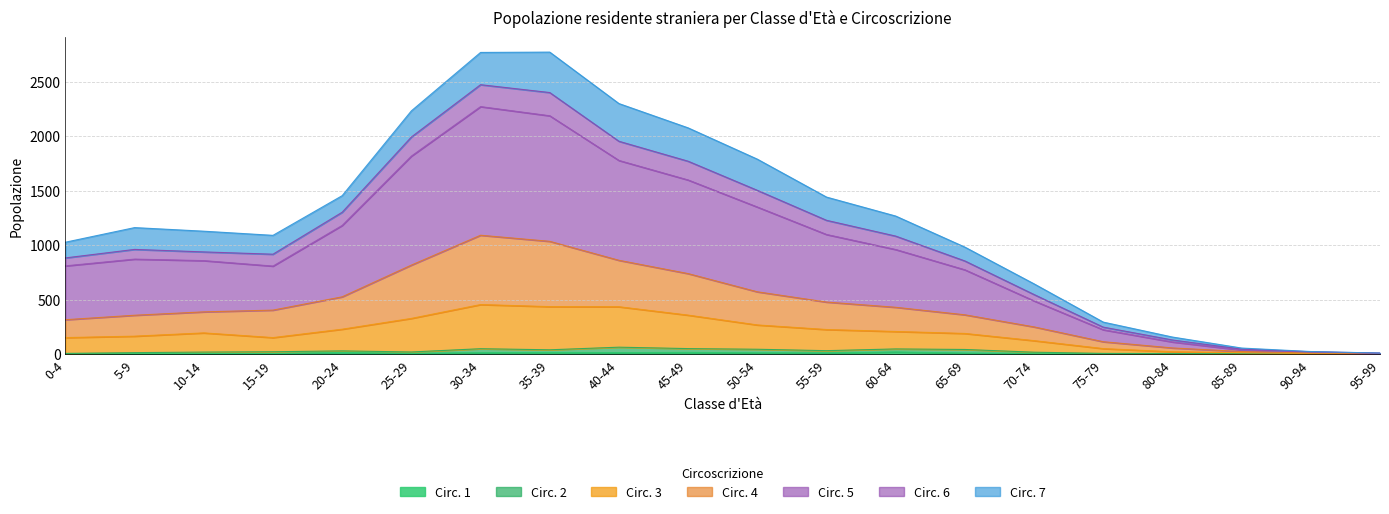

What is the label of the 1st point from the left?

0-4